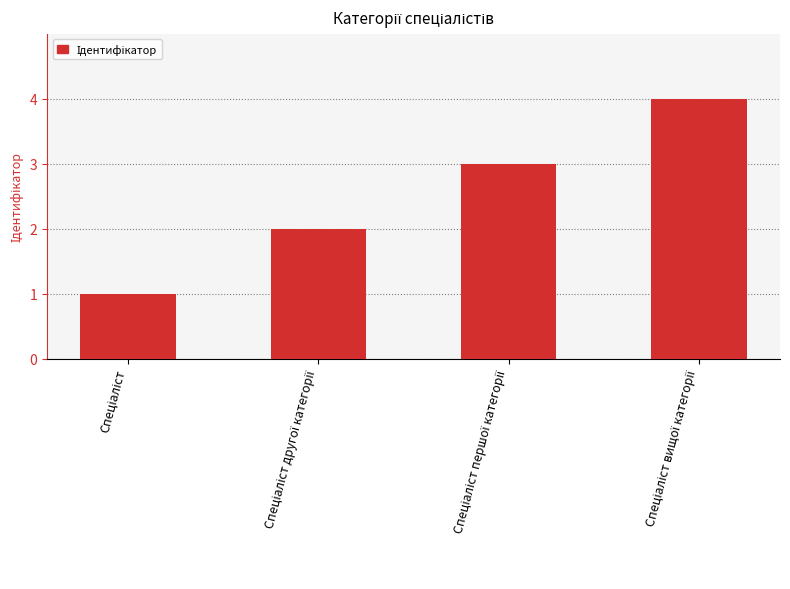

What is the maximum value shown in the chart?

4